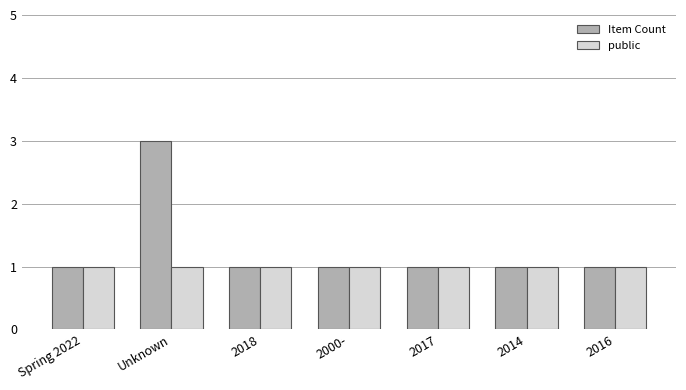

What is the highest value of the public series?

1